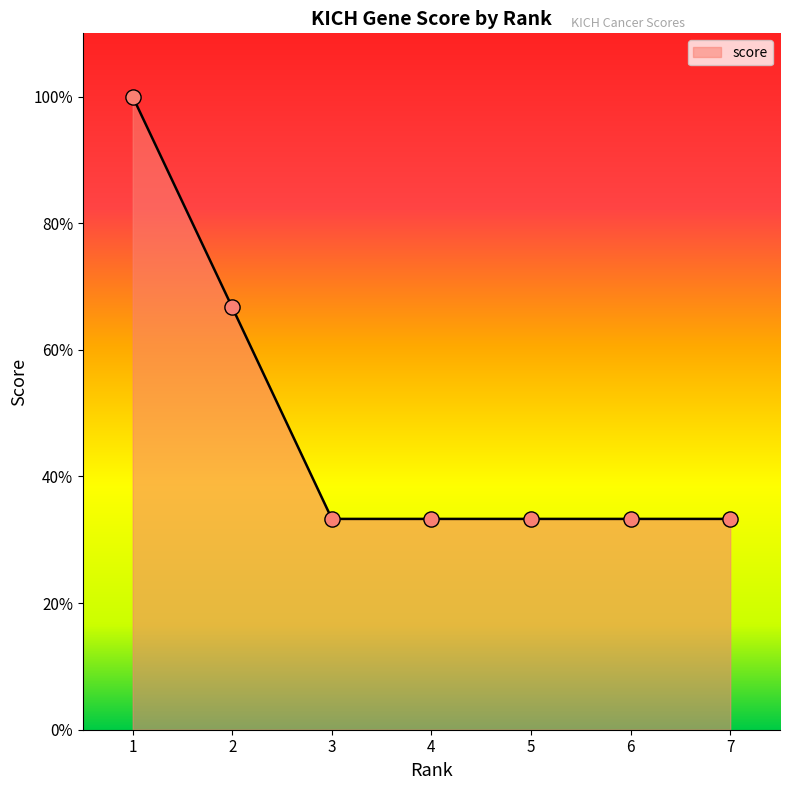

Does the chart have visible grid lines?

No